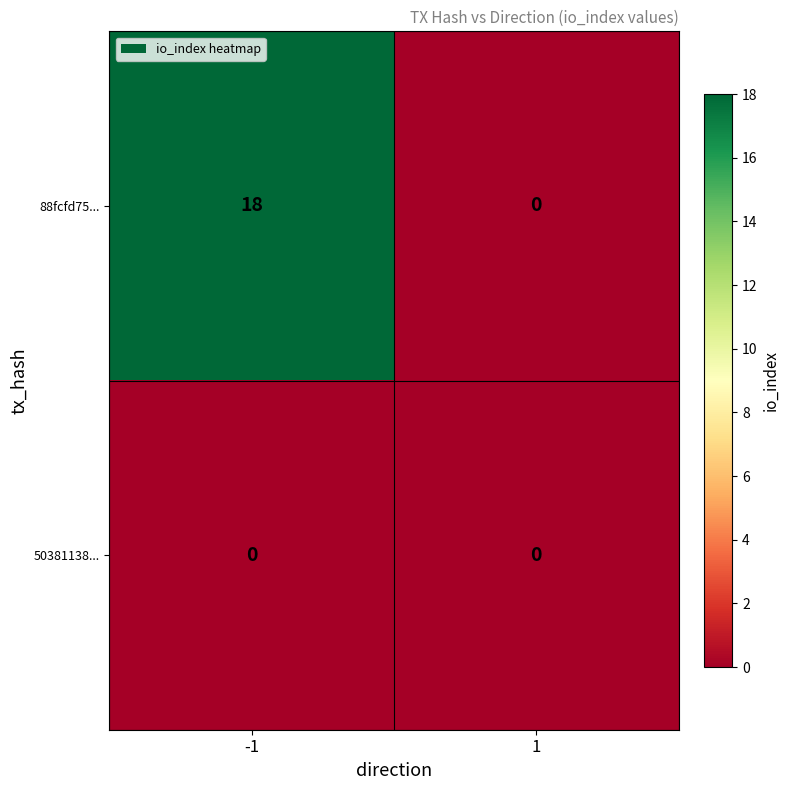

Rank the series by their average value, from highest to lowest.

88fcfd75..., 50381138...